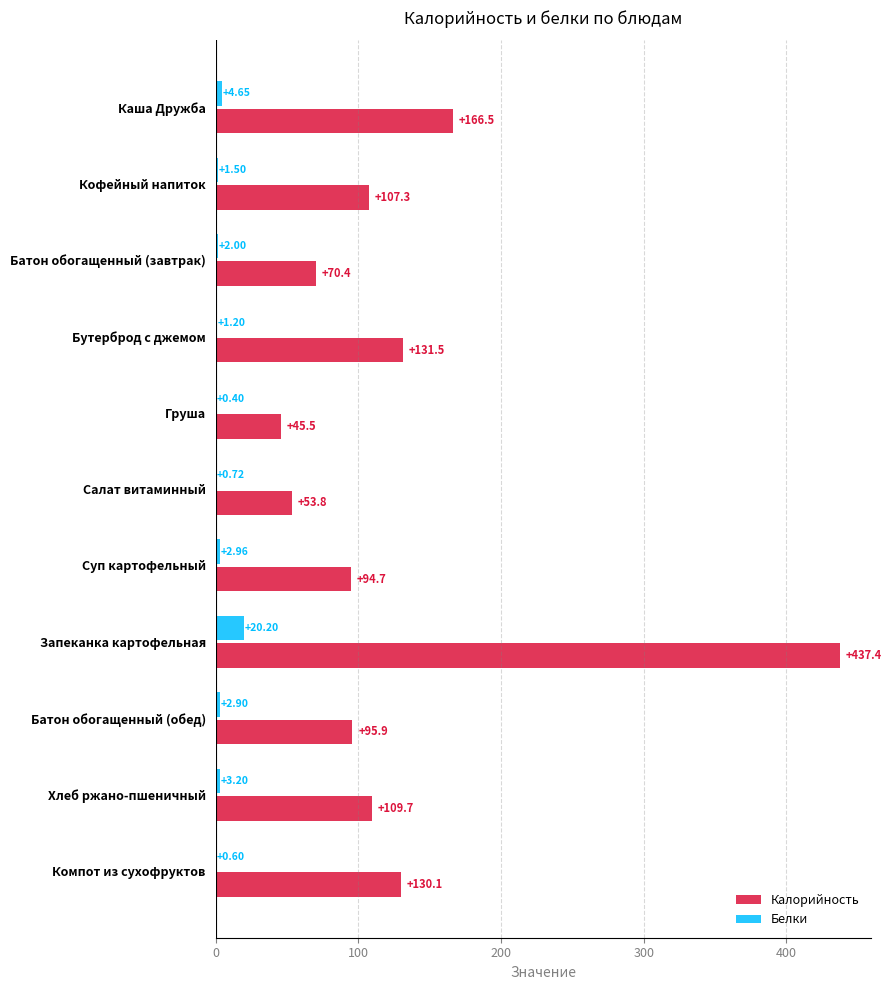

What is the average value of the Белки series?

3.7